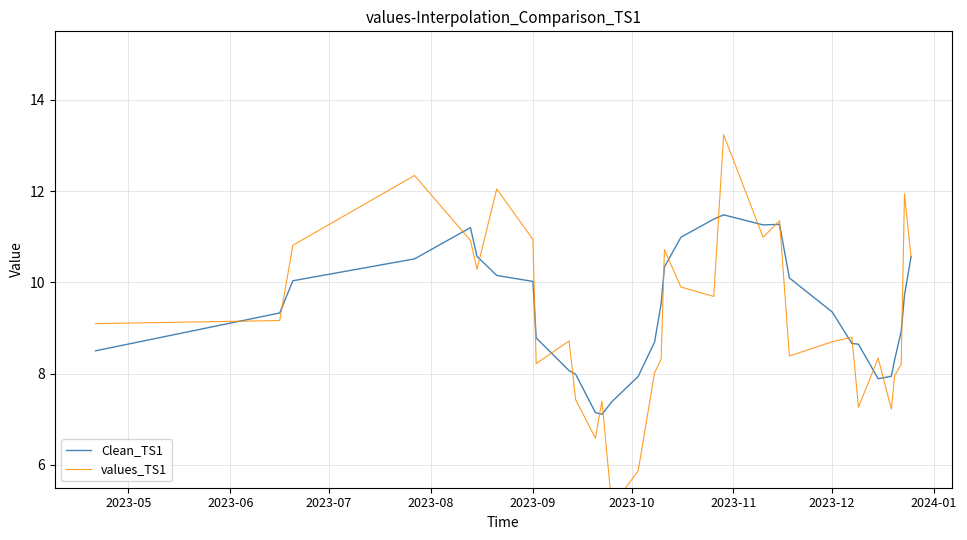

The value of Clean_TS1 at 11 is 12.5. True or false?

False